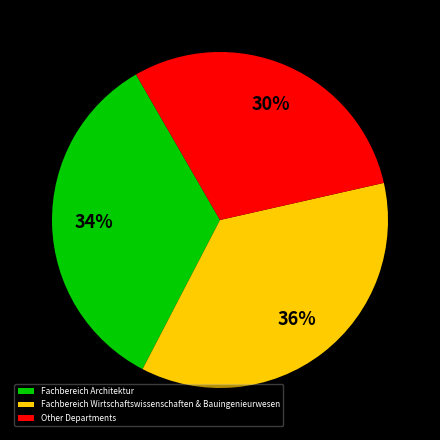

Combined, do Fachbereich Wirtschaftswissenschaften & Bauingenieurwesen and Fachbereich Architektur account for over 50%?

Yes